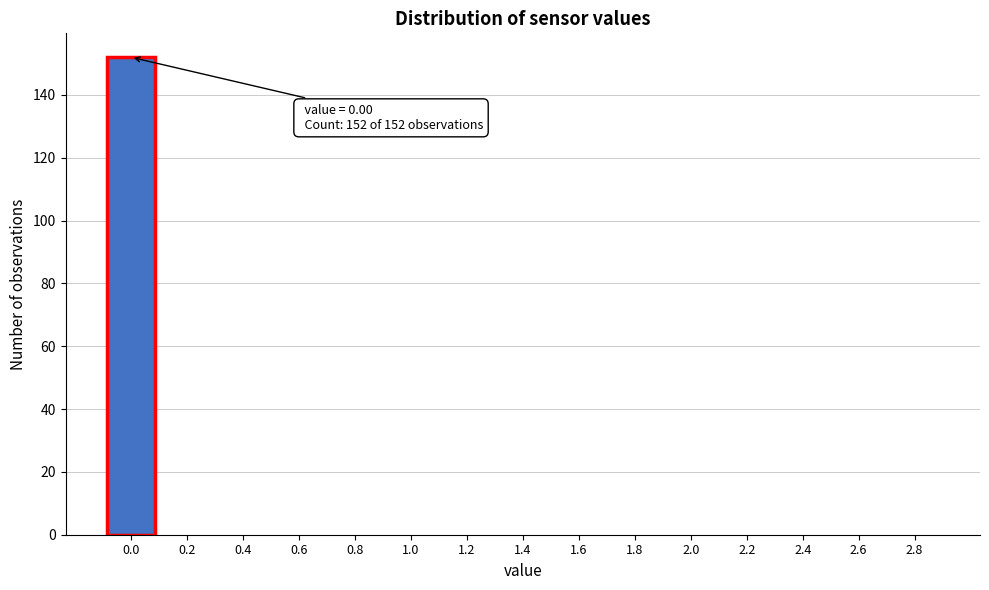

Reading left to right, what are all the values shown in this chart?

0.0=152	0.2=0	0.4=0	0.6=0	0.8=0	1.0=0	1.2=0	1.4=0	1.6=0	1.8=0	2.0=0	2.2=0	2.4=0	2.6=0	2.8=0